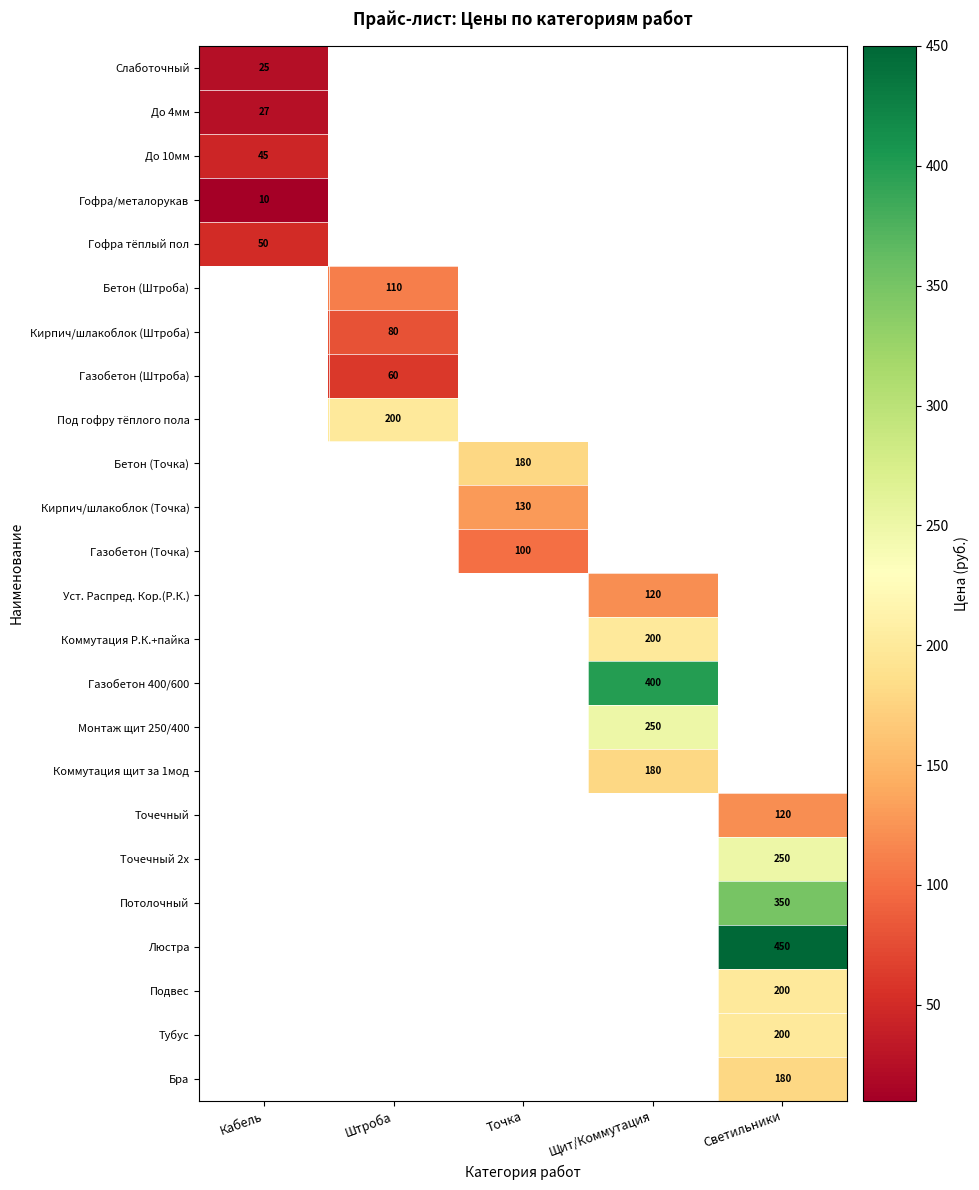

Read the Точечный value at Светильники.

120.0